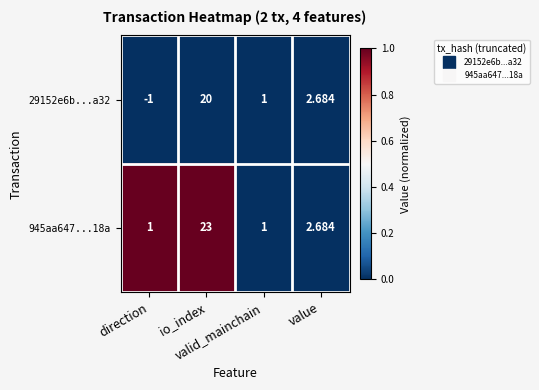

How many categories are shown in the chart?

4